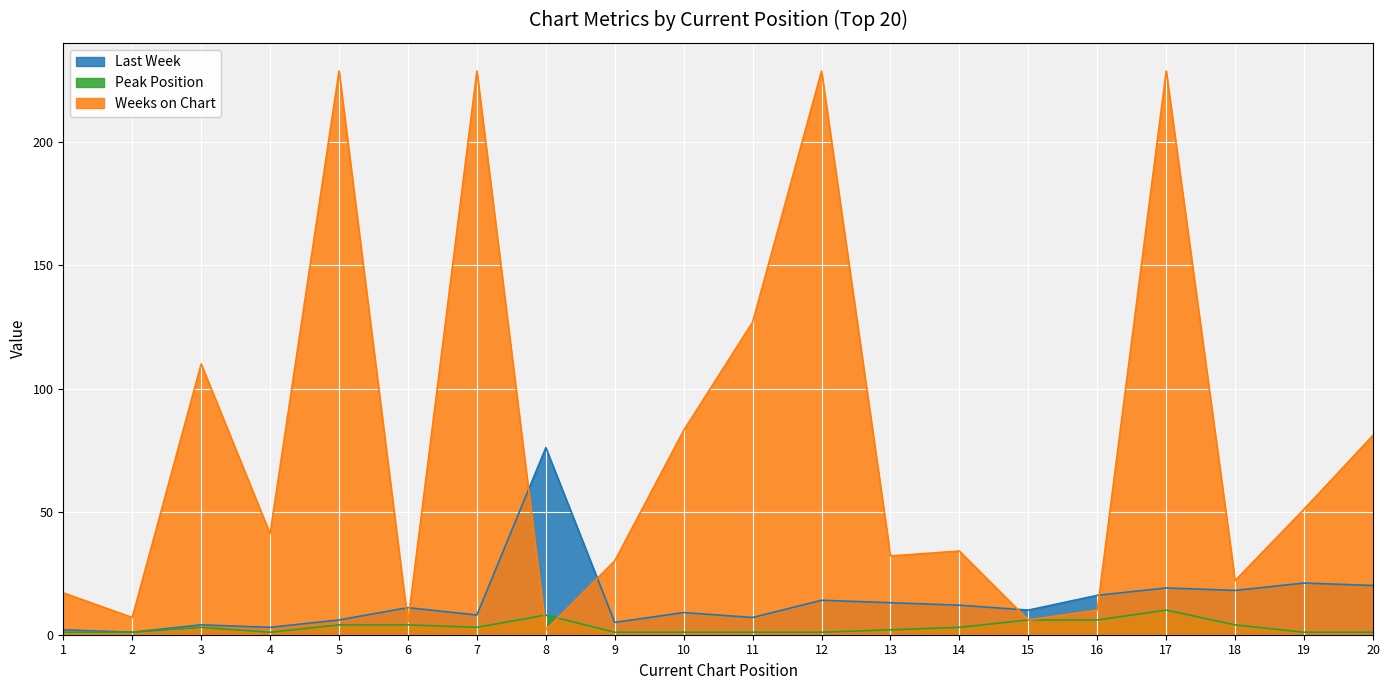

What is the lowest value of the Peak Position series?

1